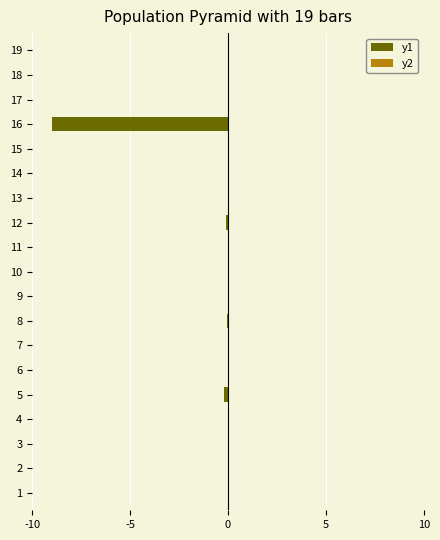

Between 10 and 13, which series saw the biggest shift?

y1